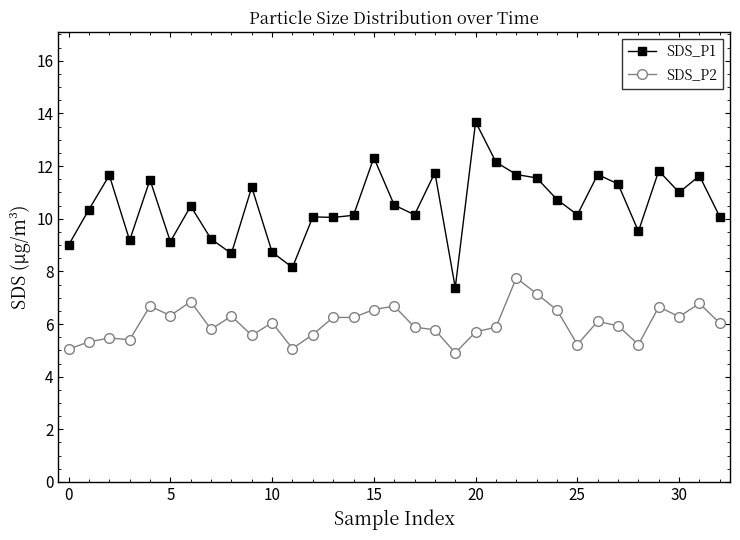

True or false: SDS_P1 and SDS_P2 cross at least once.

False